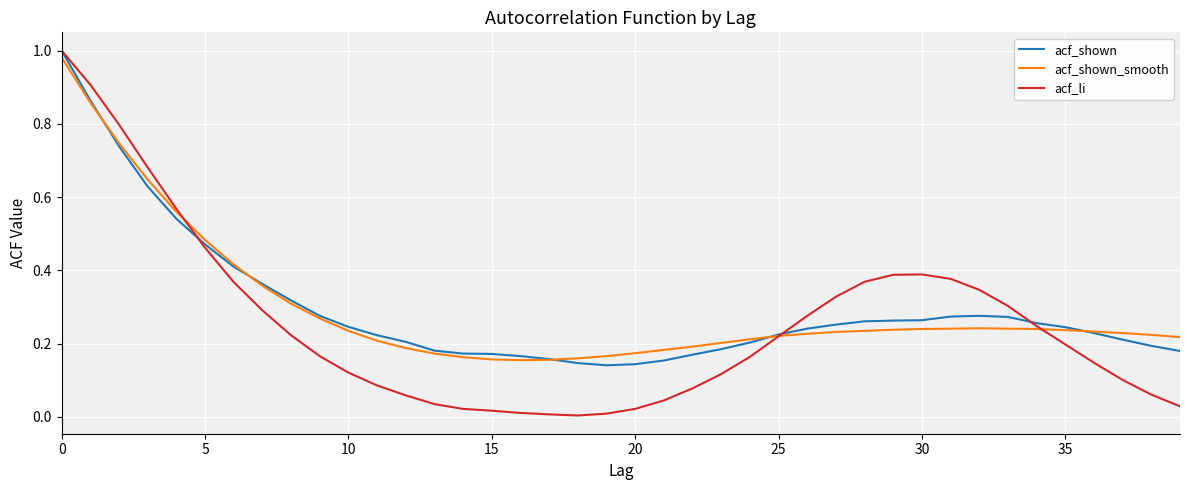

How many intersections are there between acf_li and acf_shown_smooth?

3